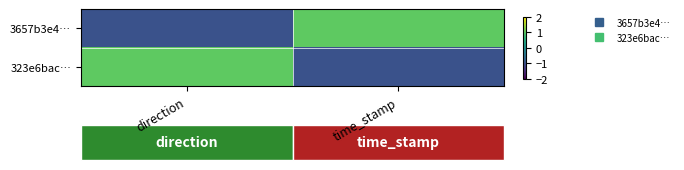

Reading right to left, transcribe all the data shown in this chart.

3657b3e4…: time_stamp=1	direction=-1
323e6bac…: time_stamp=-1	direction=1